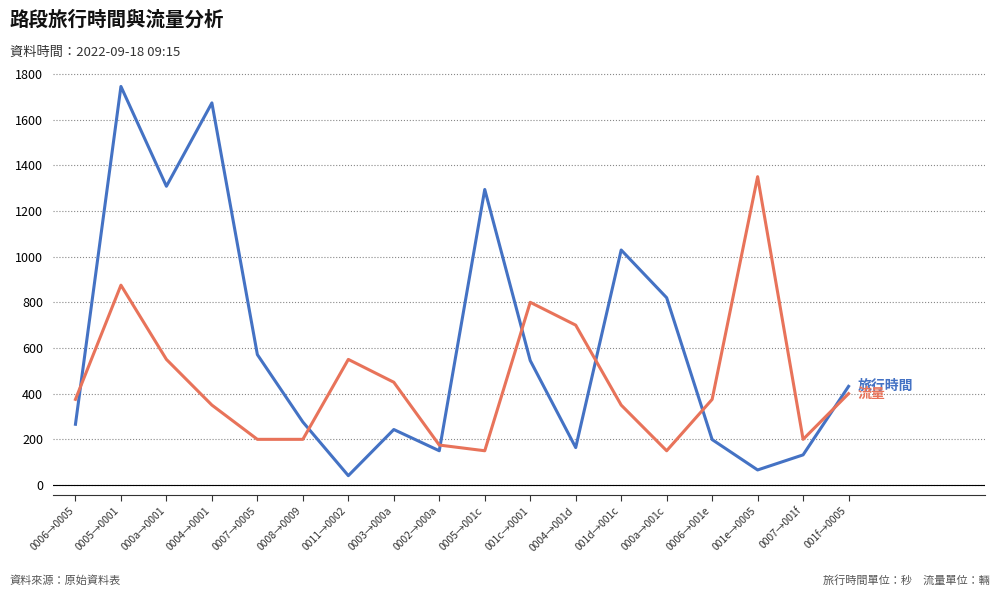

What is the total value across all series at 001f→0005?

832